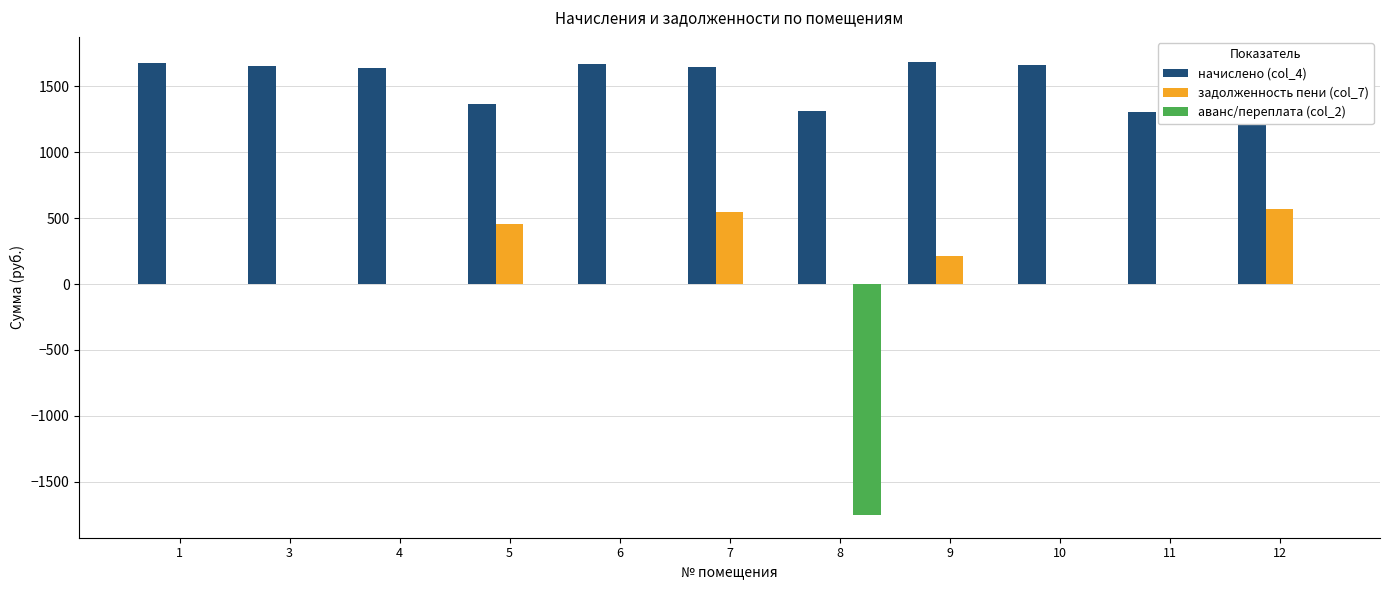

True or false: задолженность пени (col_7) has a value of 392.9 at 4.

False